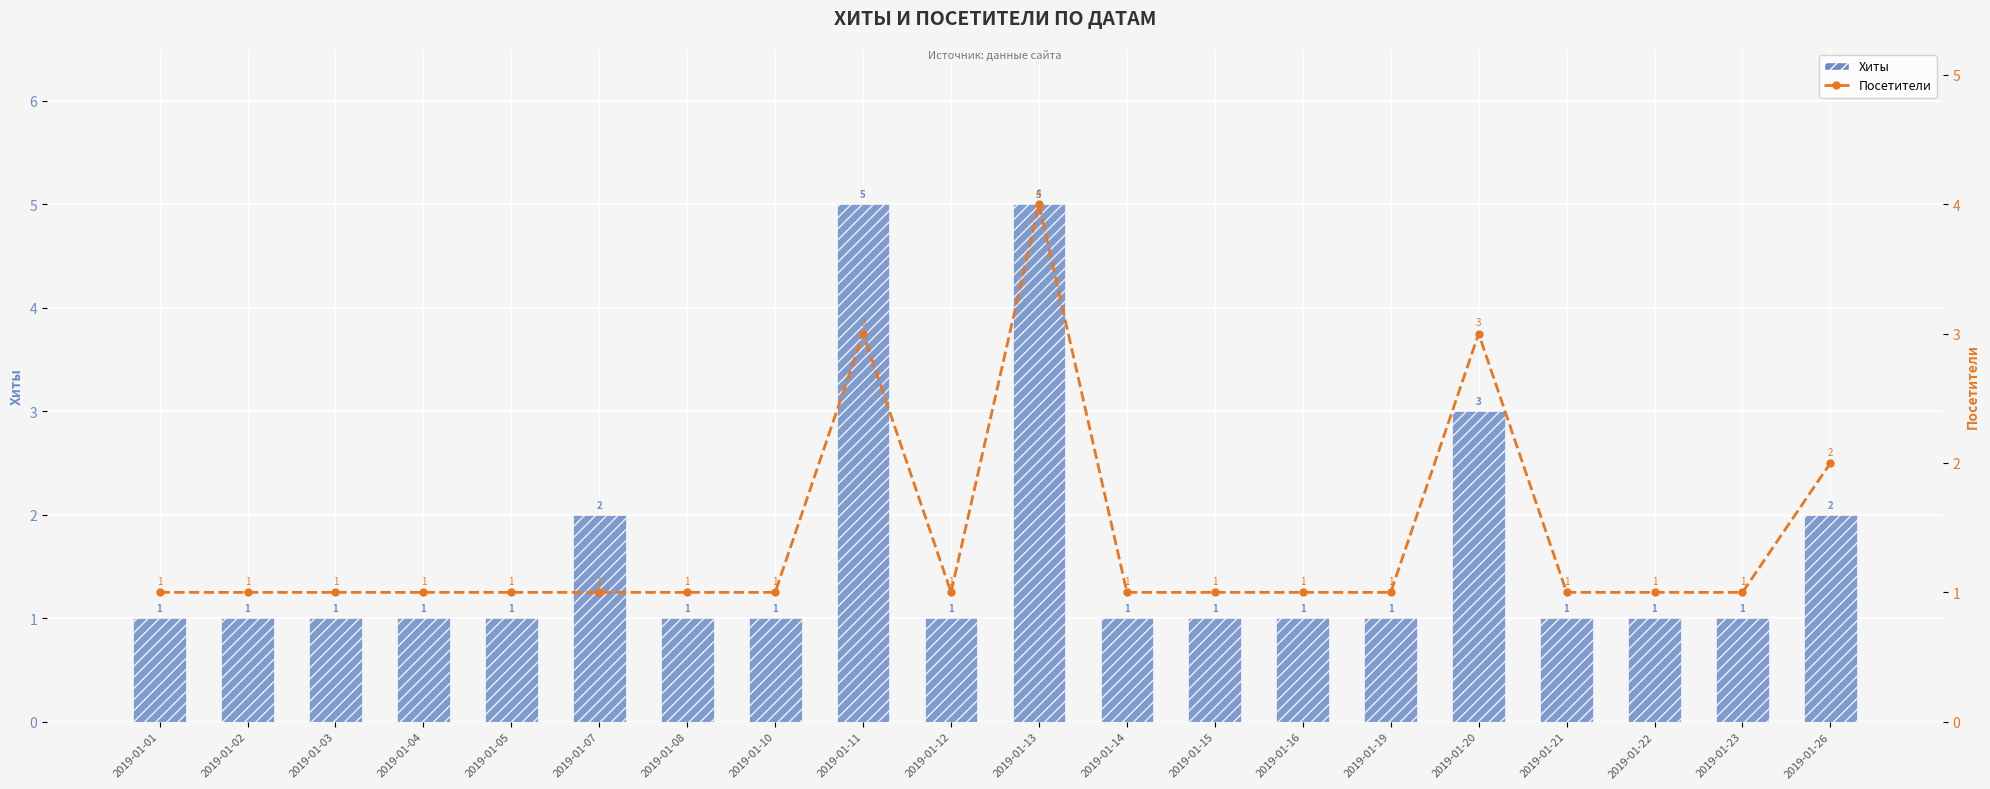

Are the bars horizontal?

No